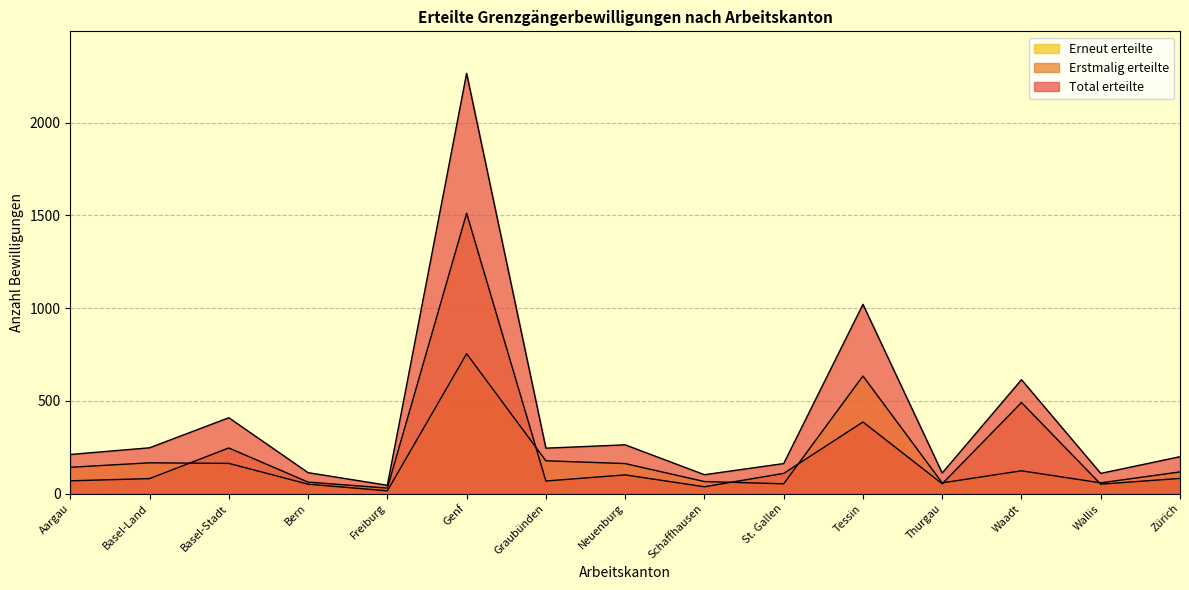

True or false: Erstmalig erteilte has more than 0 points higher than both neighbors.

True